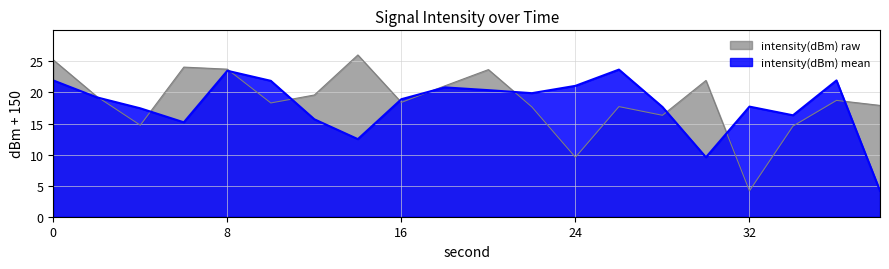

Is the value of intensity(dBm) mean at 28 greater than the value of intensity(dBm) raw at 12?

No